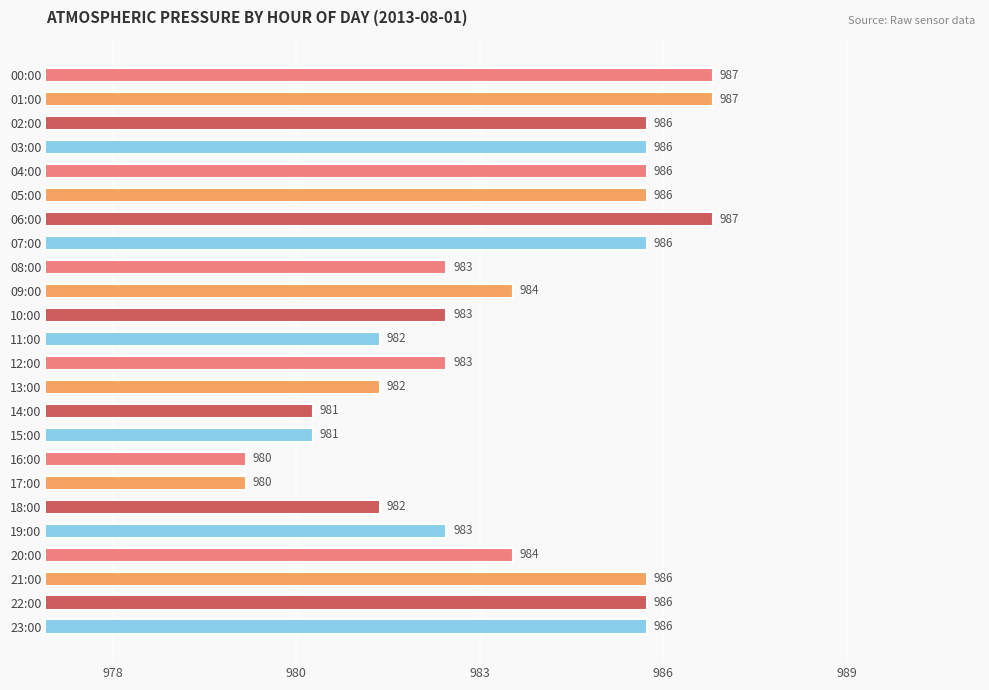

How many values are between 982 and 986?

17